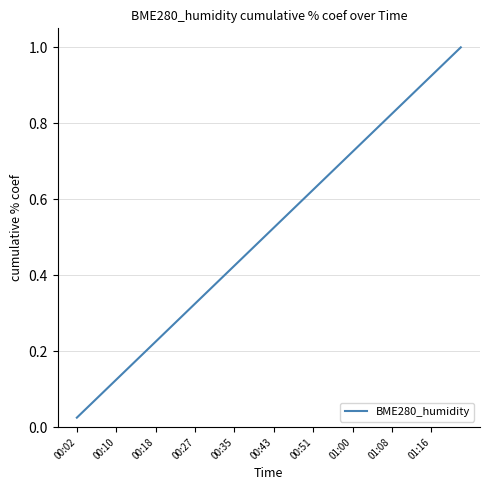

What is the value of the 33rd point from the left?

0.8